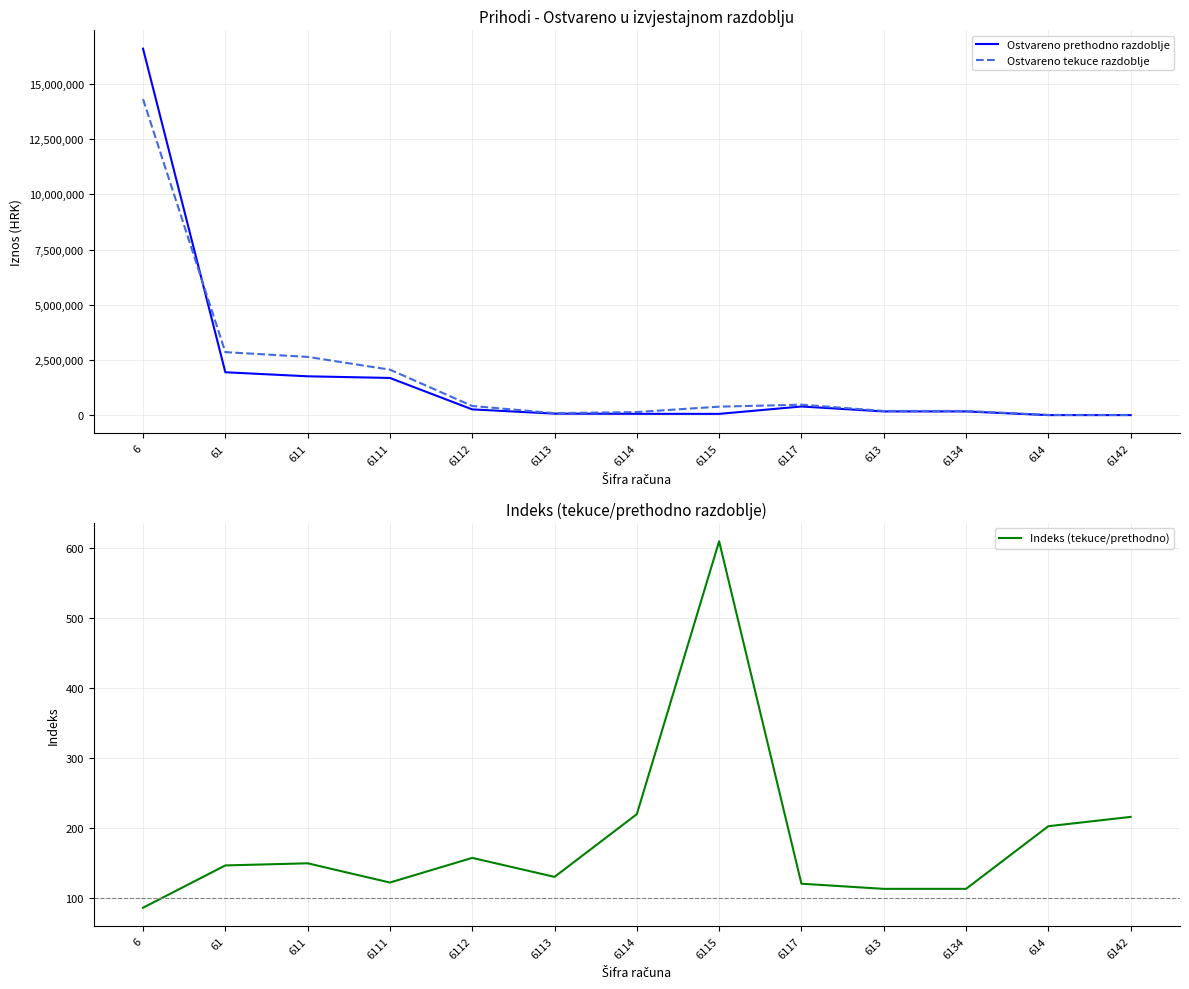

Is it true that Ostvareno prethodno razdoblje equals 16587671.0 at 6?

True